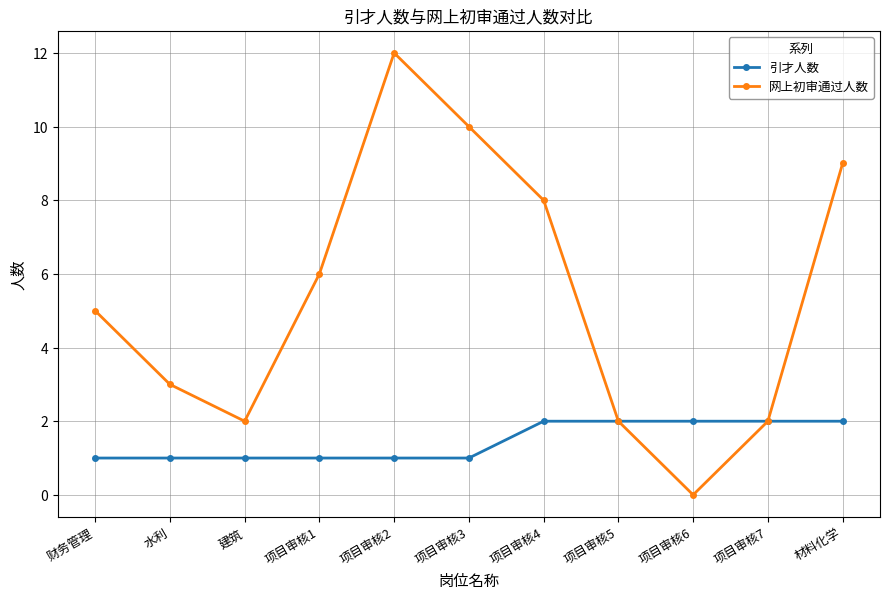

Reading left to right, what are all the values shown in this chart?

引才人数: 1	1	1	1	1	1	2	2	2	2	2
网上初审通过人数: 5	3	2	6	12	10	8	2	0	2	9